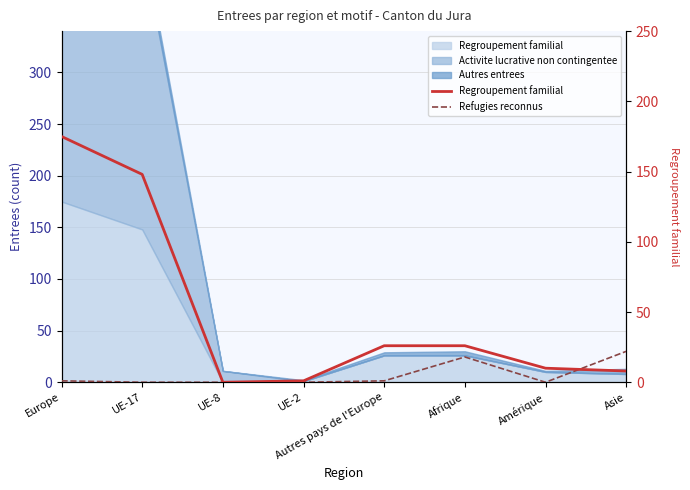

At which category is the sum across all series the highest?

Europe